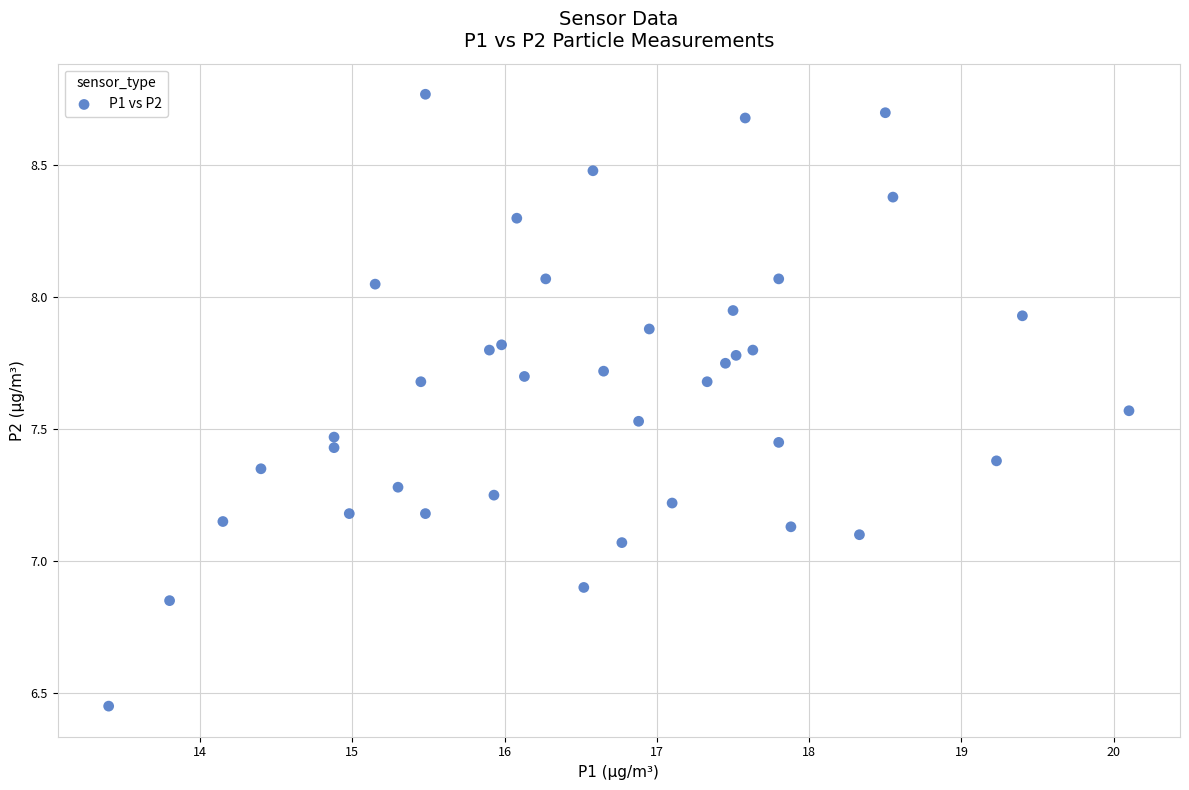

What is the range of Y values (max minus min)?

2.3